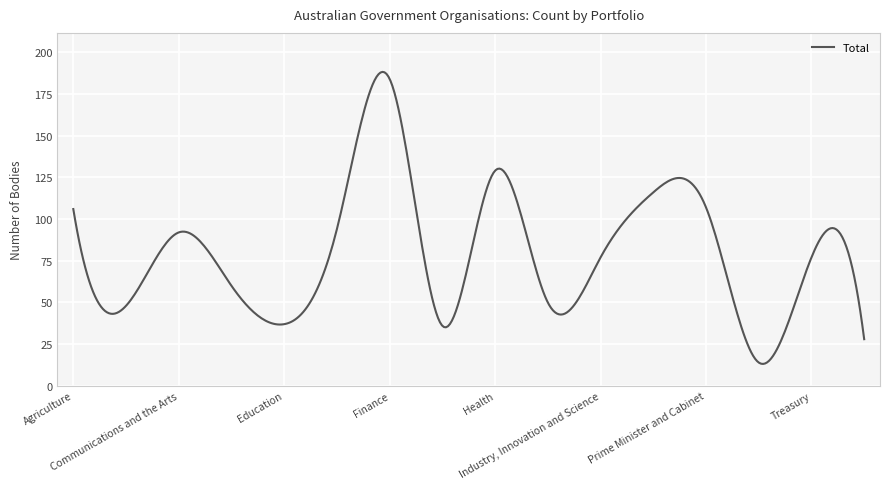

What is the greatest value displayed?

188.2